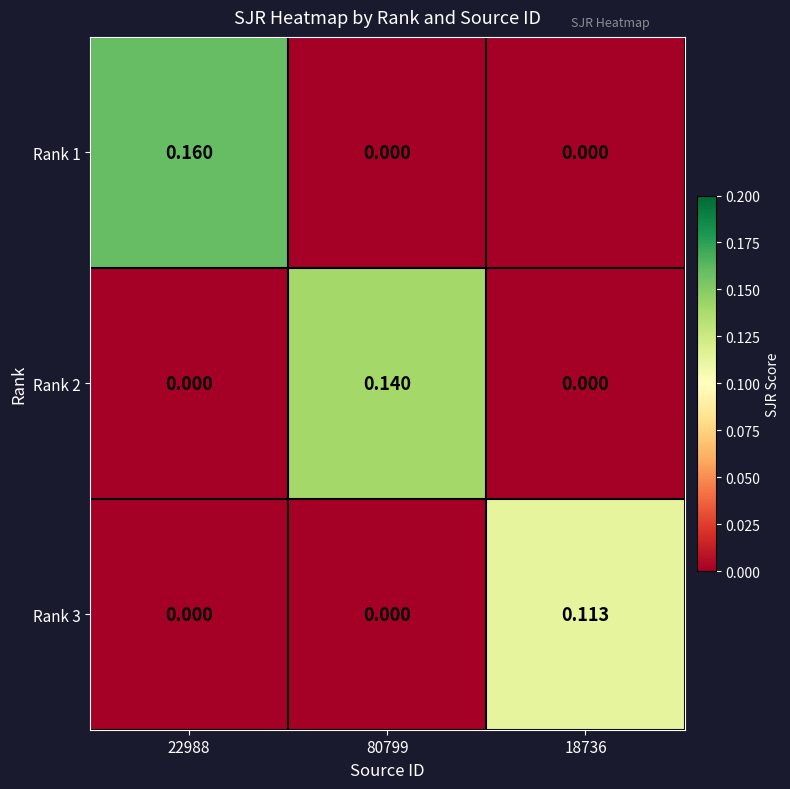

Is the value of Rank 3 at 80799 greater than the value of Rank 2 at 80799?

No